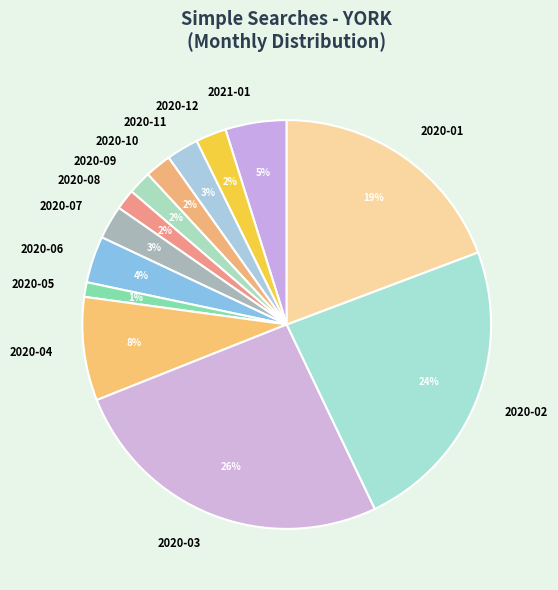

How many segments does this pie chart have?

13